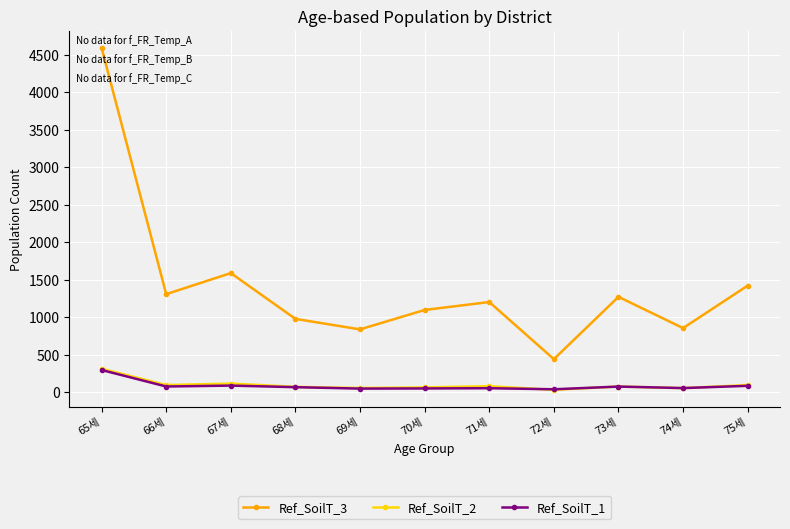

How many categories are shown in the chart?

11